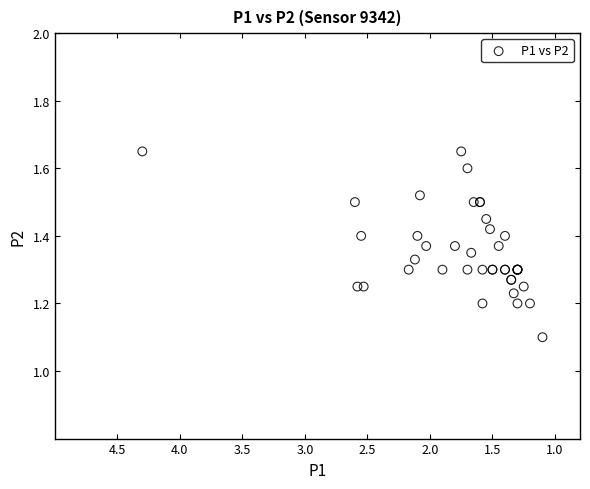

What Y value in the scatter plot is closest to 1?

1.1